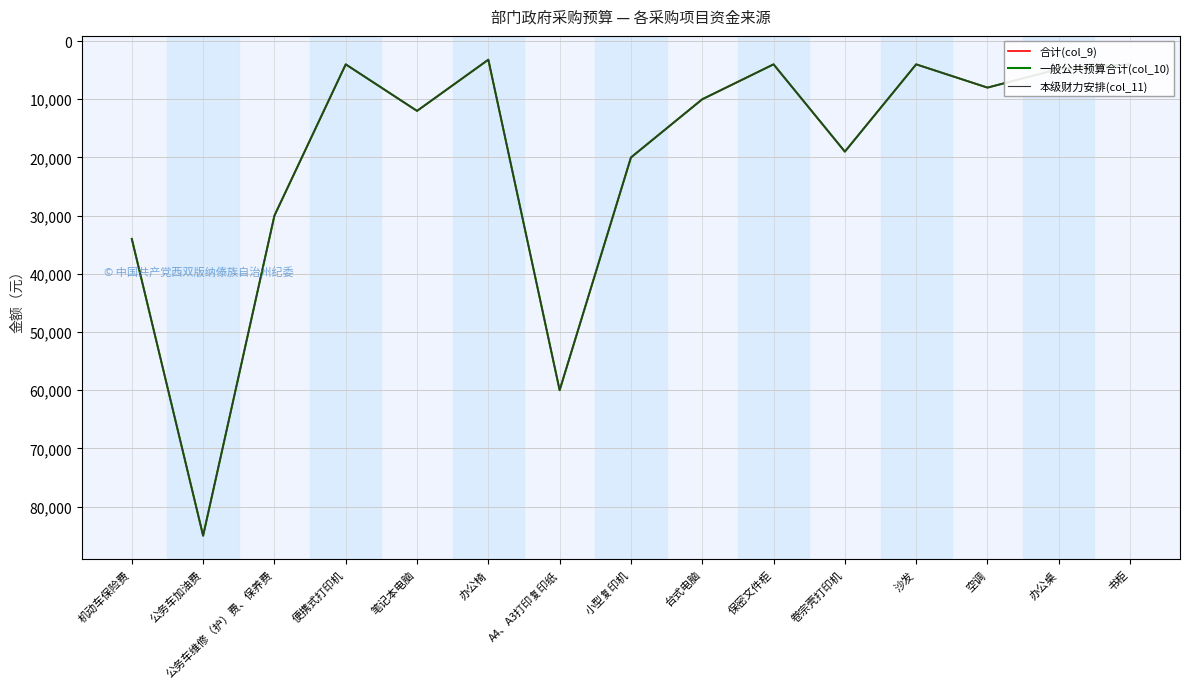

Is this an area chart (filled region under the line)?

No